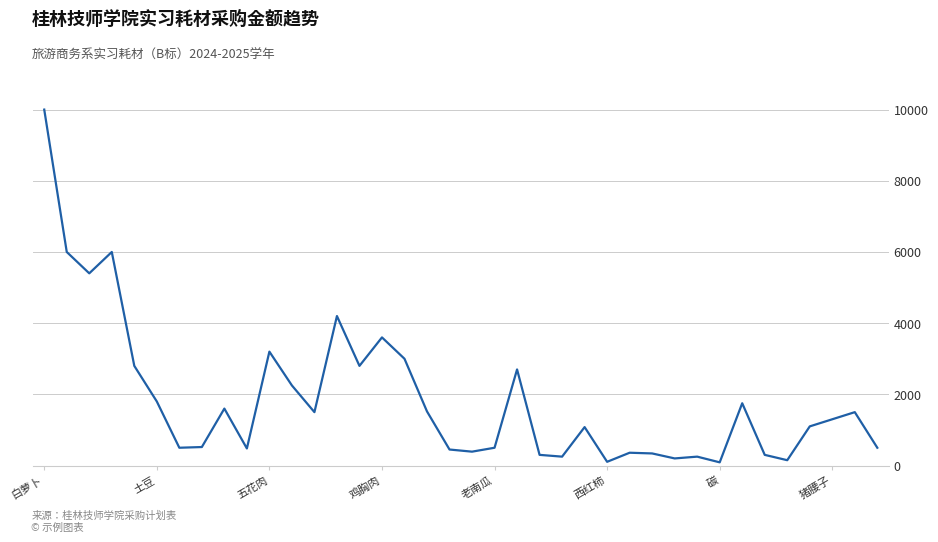

What is the greatest value displayed?

10000